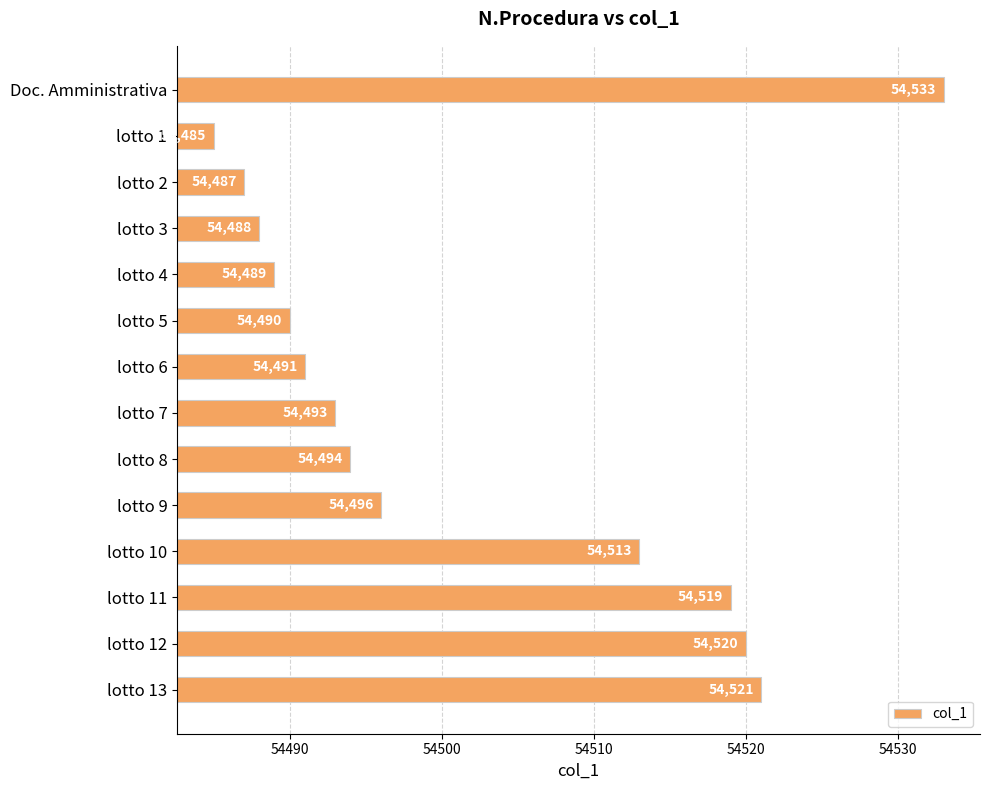

Rank the categories by value from lowest to highest.

lotto 1, lotto 2, lotto 3, lotto 4, lotto 5, lotto 6, lotto 7, lotto 8, lotto 9, lotto 10, lotto 11, lotto 12, lotto 13, Doc. Amministrativa